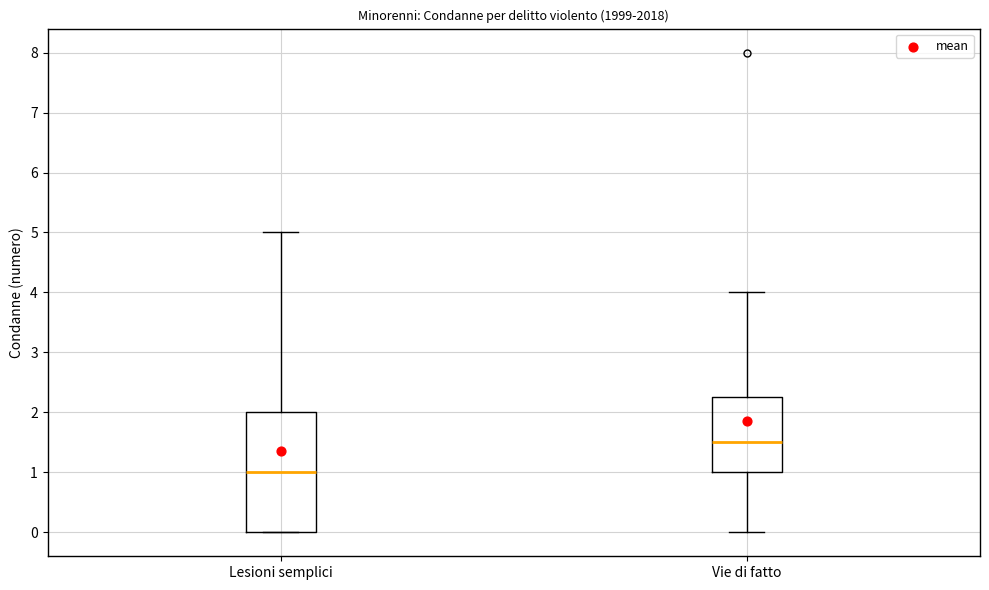

Which box is the tallest, from its lower edge to its upper edge?

Lesioni semplici